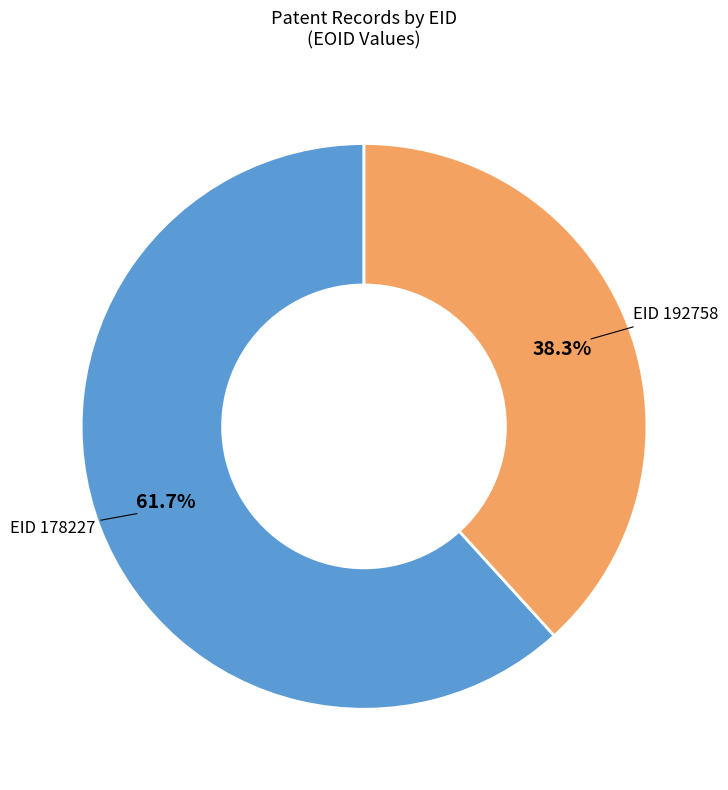

Between EID 192758 and EID 178227, which is larger?

EID 178227